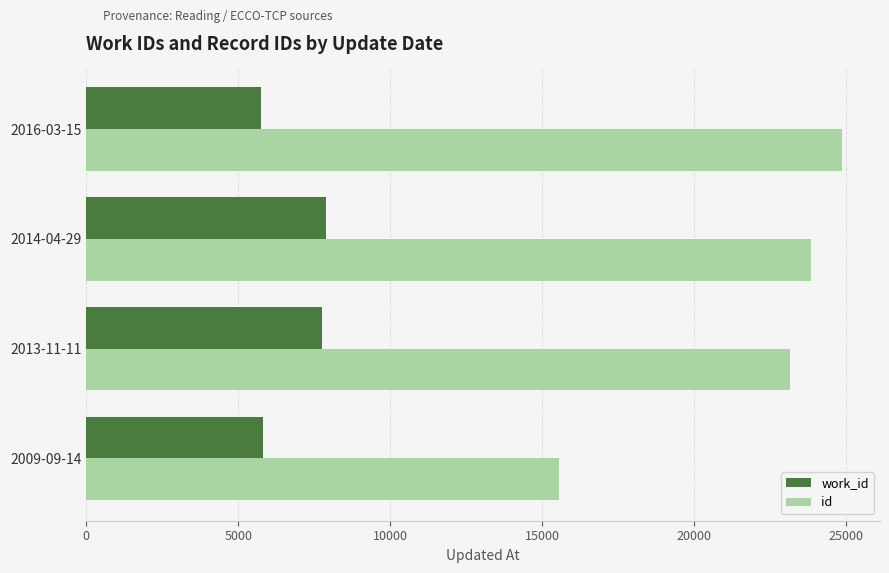

The value of work_id at 2016-03-15 is 4008. True or false?

False